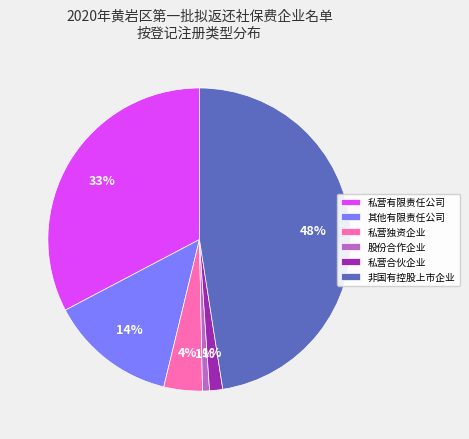

Does 其他有限责任公司 represent more than half of the total?

No